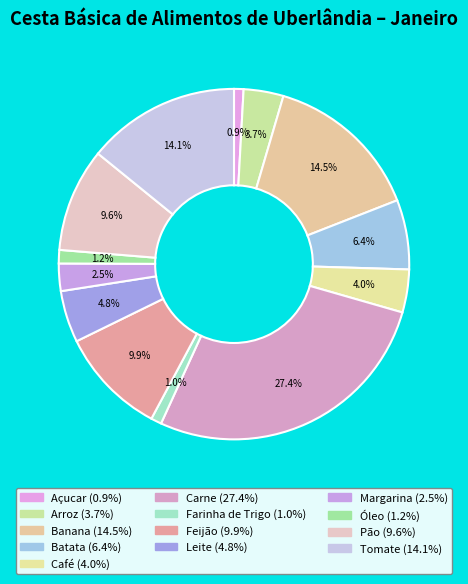

What percentage is the Feijão slice, to the nearest percent?

10%